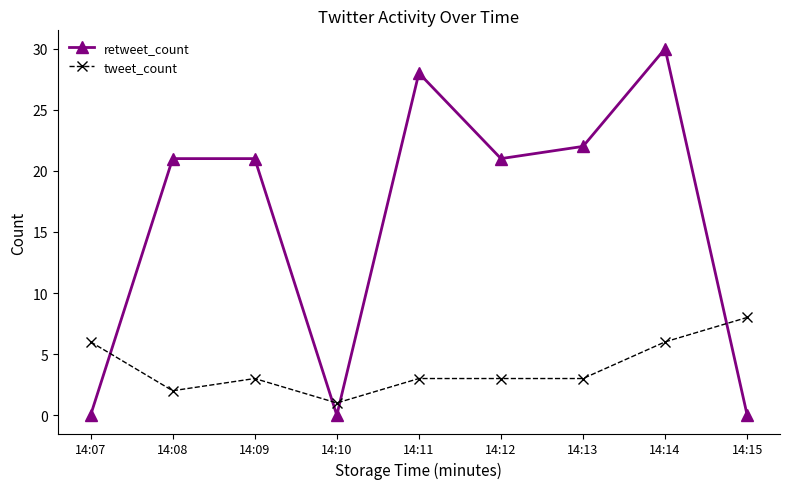

Which series has the widest spread of values?

retweet_count